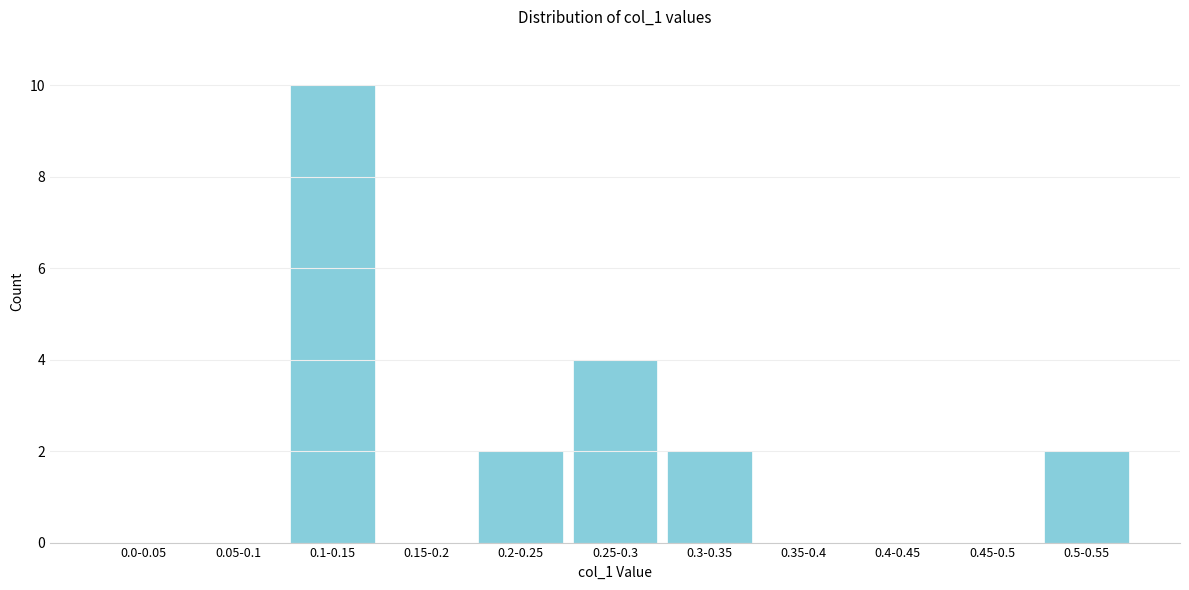

Reading right to left, list all the values displayed in this chart.

0.5-0.55=2	0.45-0.5=0	0.4-0.45=0	0.35-0.4=0	0.3-0.35=2	0.25-0.3=4	0.2-0.25=2	0.15-0.2=0	0.1-0.15=10	0.05-0.1=0	0.0-0.05=0